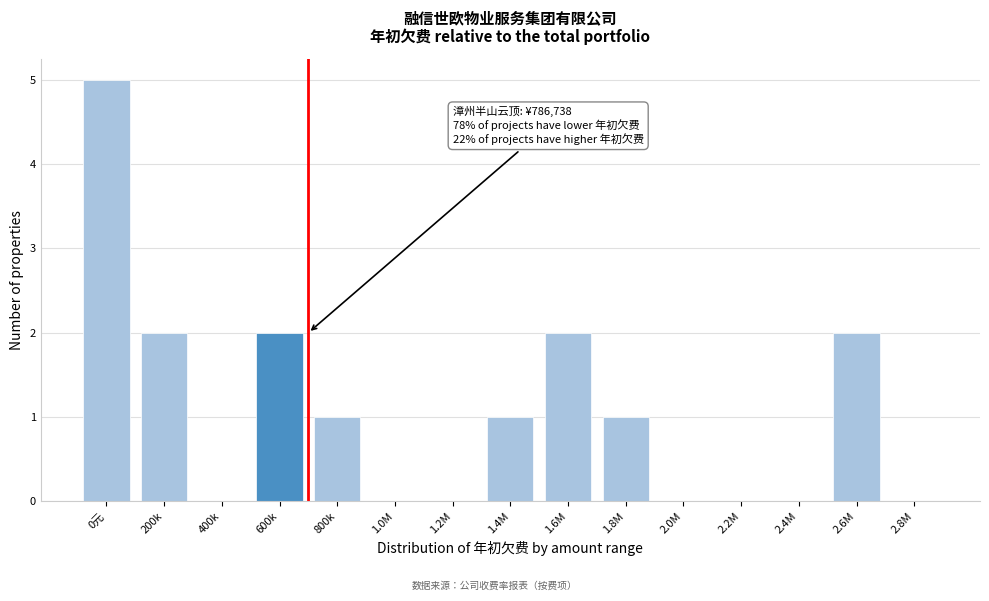

Reading left to right, transcribe all the data shown in this chart.

0元=5	200k=2	400k=0	600k=2	800k=1	1.0M=0	1.2M=0	1.4M=1	1.6M=2	1.8M=1	2.0M=0	2.2M=0	2.4M=0	2.6M=2	2.8M=0